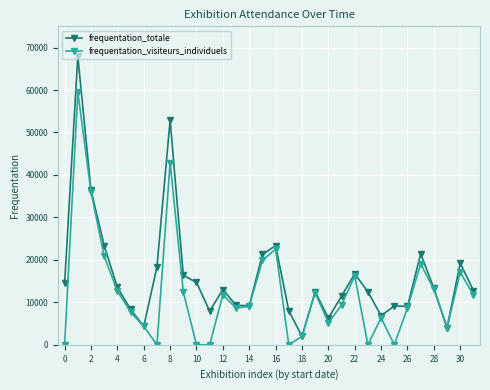

What is the highest value of the frequentation_visiteurs_individuels series?

59537